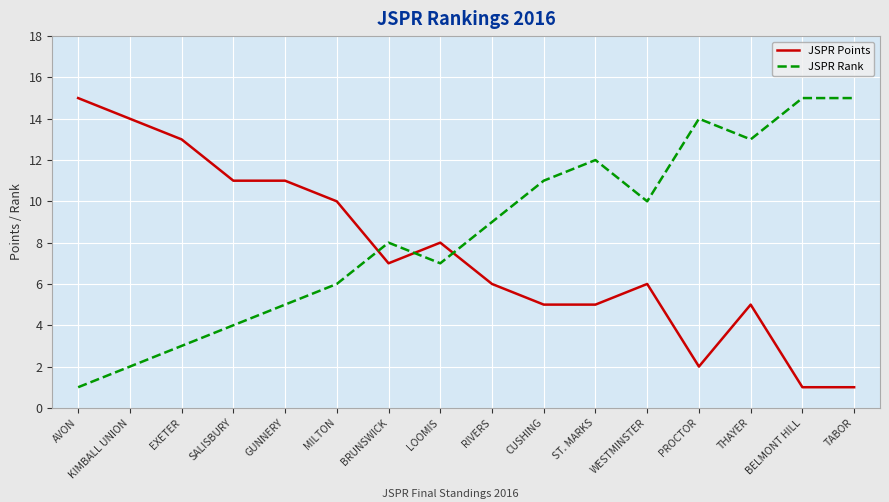

The JSPR Rank series shows 16 at RIVERS. True or false?

False